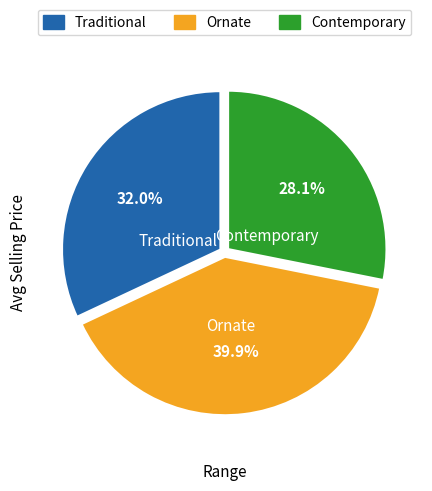

Which slice is the smallest?

Contemporary